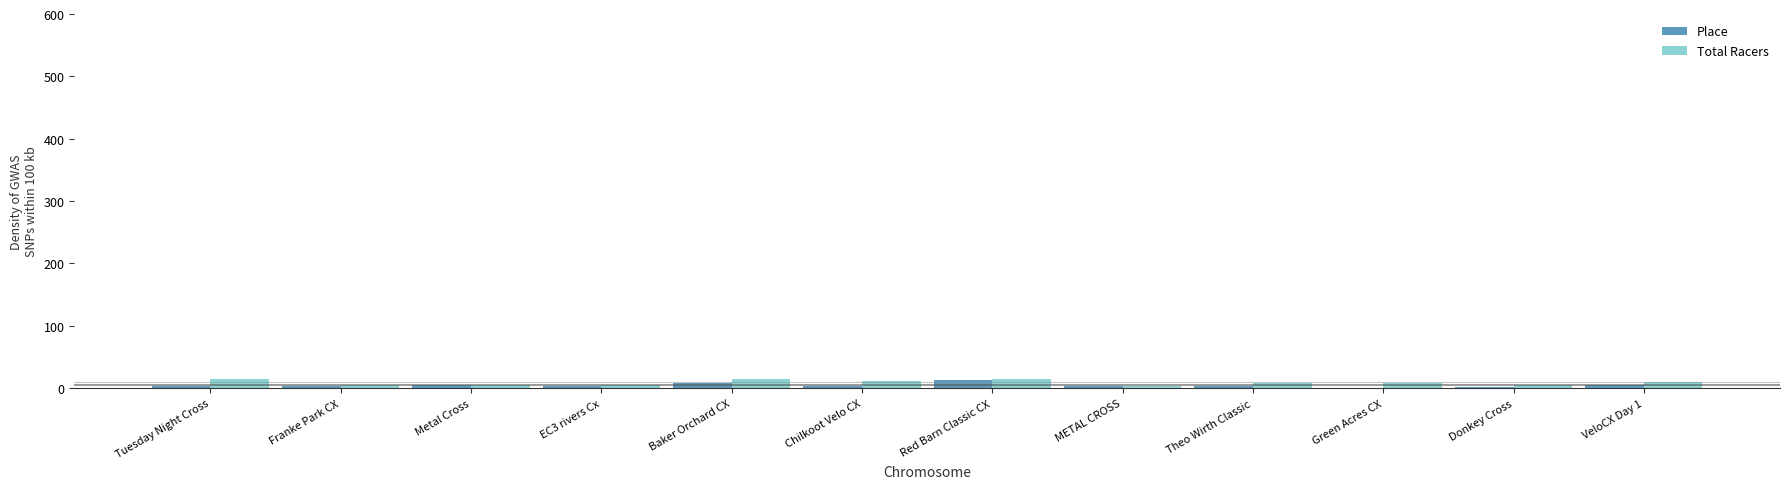

Count the number of categories in the chart.

12